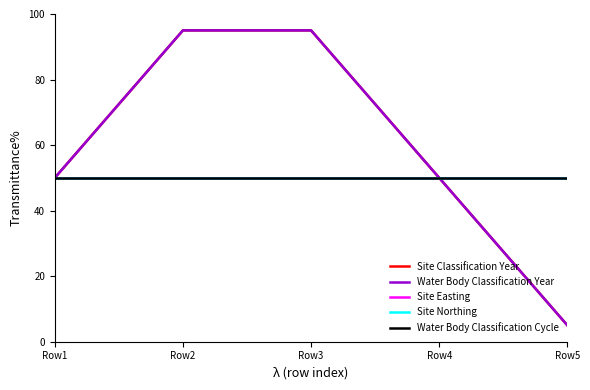

What is the difference between the Water Body Classification Year values at Row5 and Row3?

90